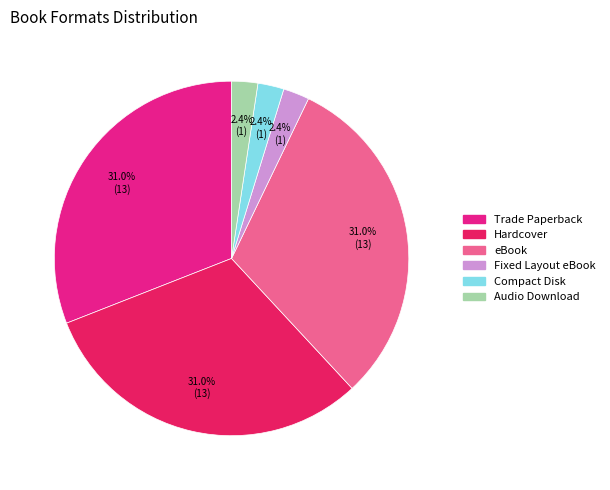

Does eBook account for over 50% of the chart?

No